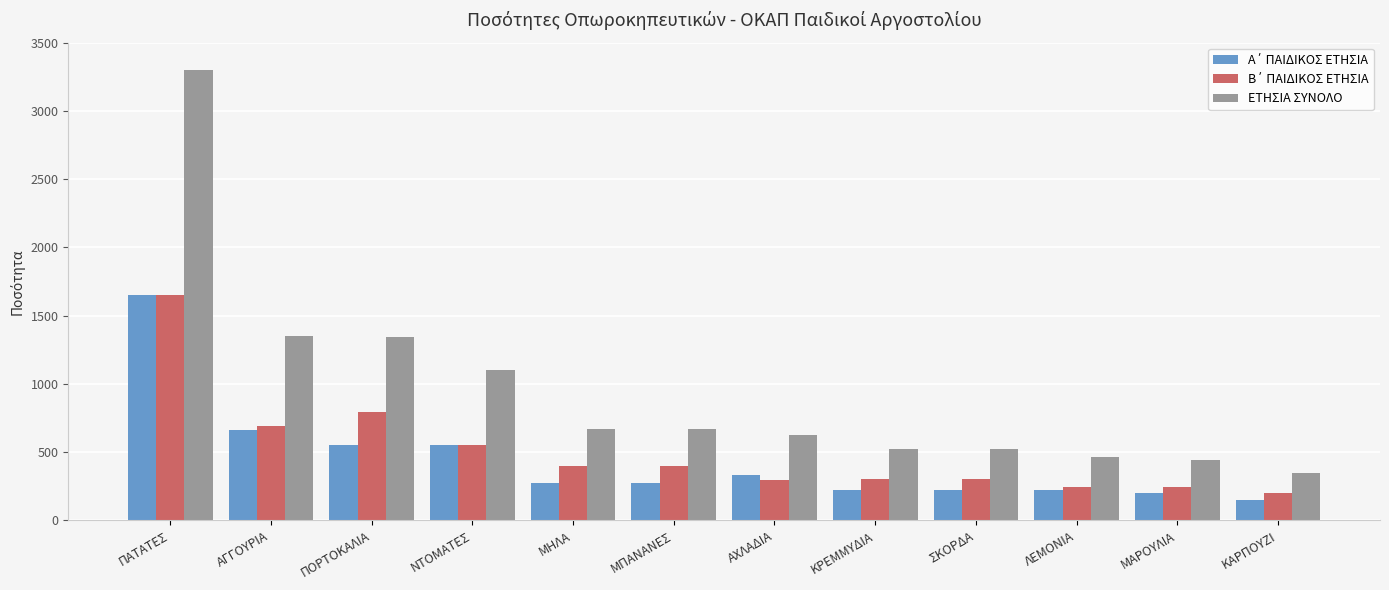

What is the total value across all series at ΜΠΑΝΑΝΕΣ?

1342